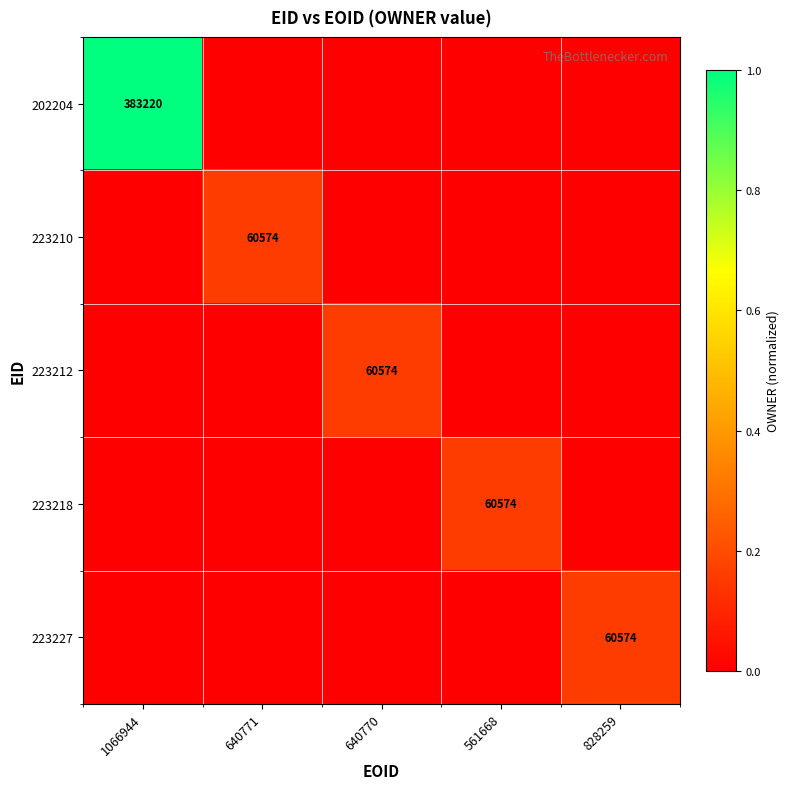

Which has a higher value, 1066944 or 640770?

1066944